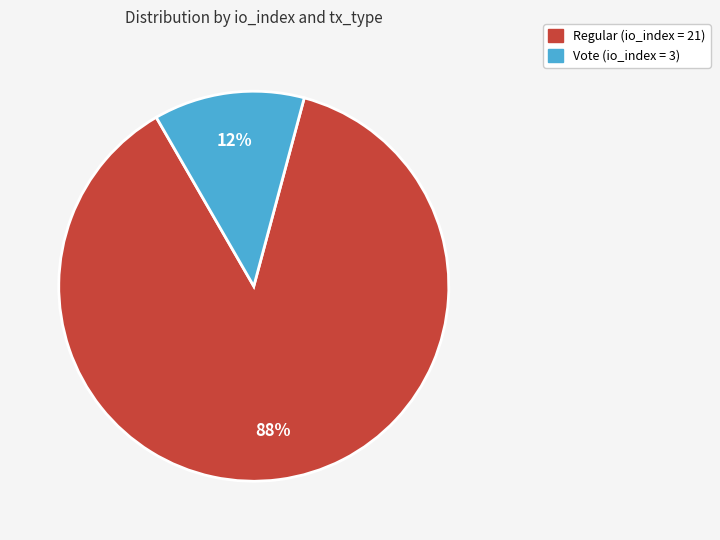

Is there any slice that represents more than half of the pie?

Yes